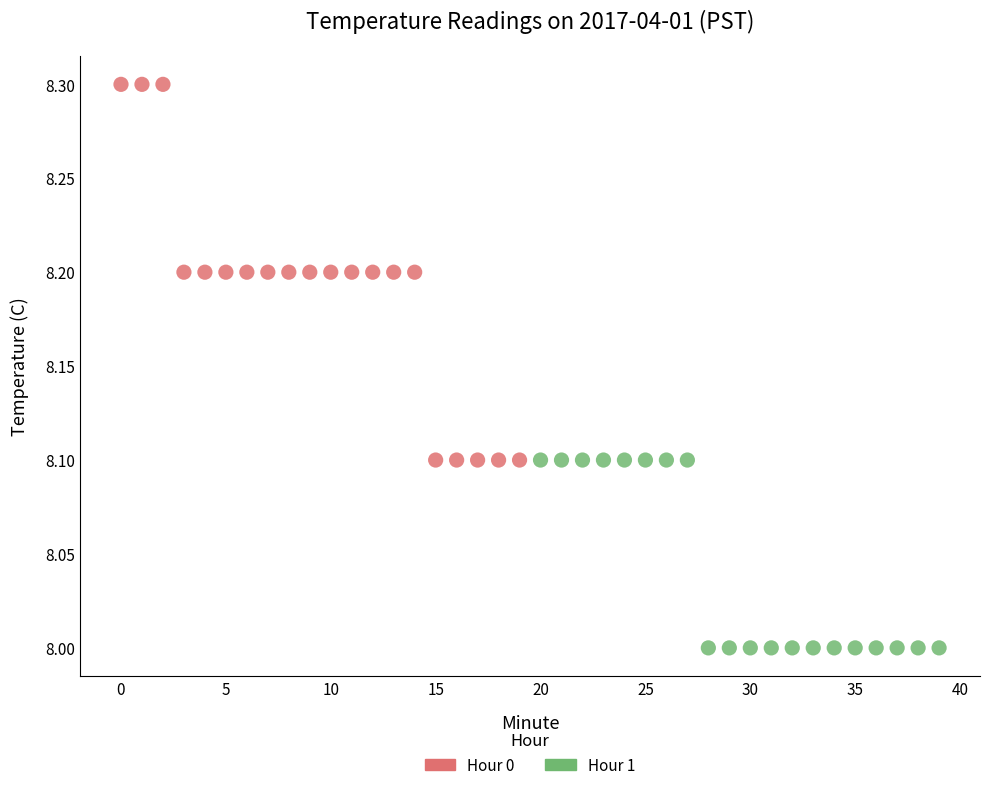

Which series has the widest spread of Y values?

Hour 0